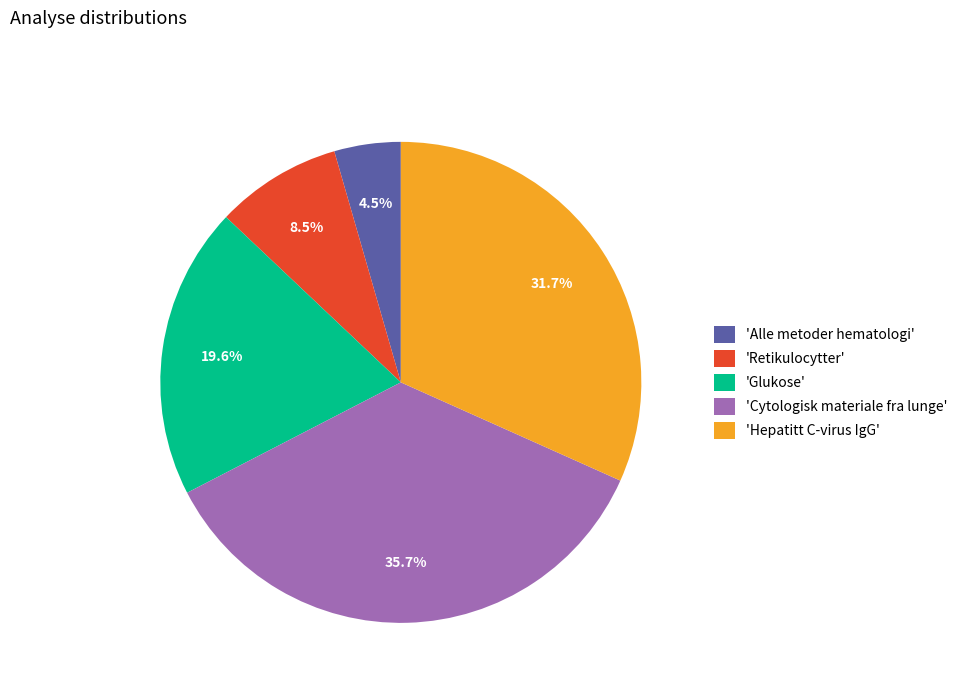

Is there any slice that represents more than half of the pie?

No